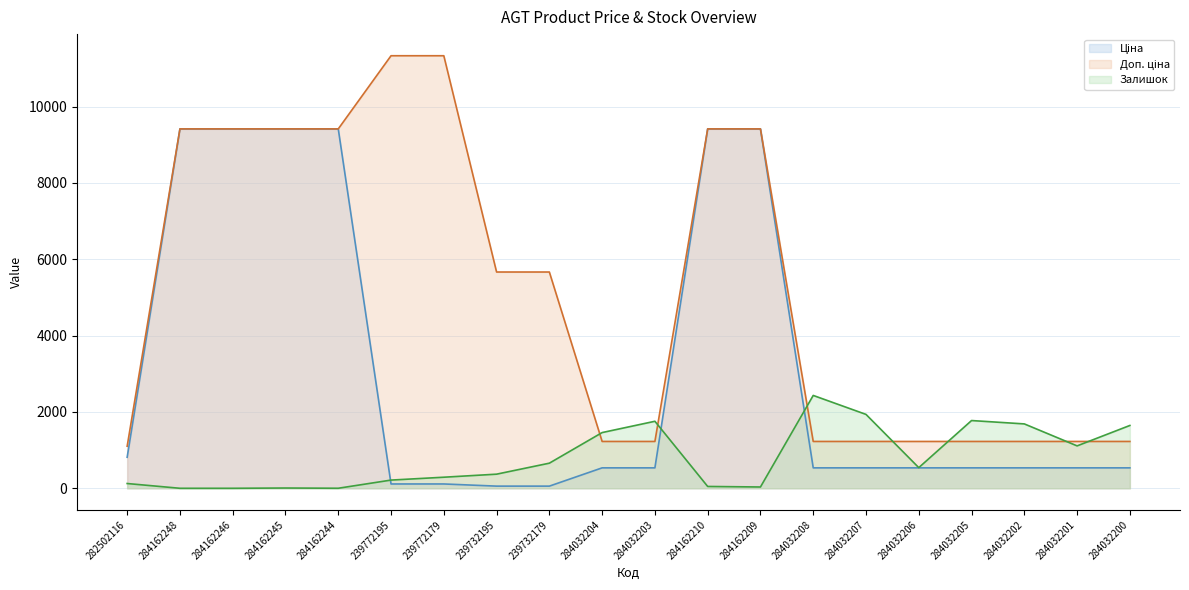

The Доп. ціна line series shows 9416.9 at 284162248. True or false?

True